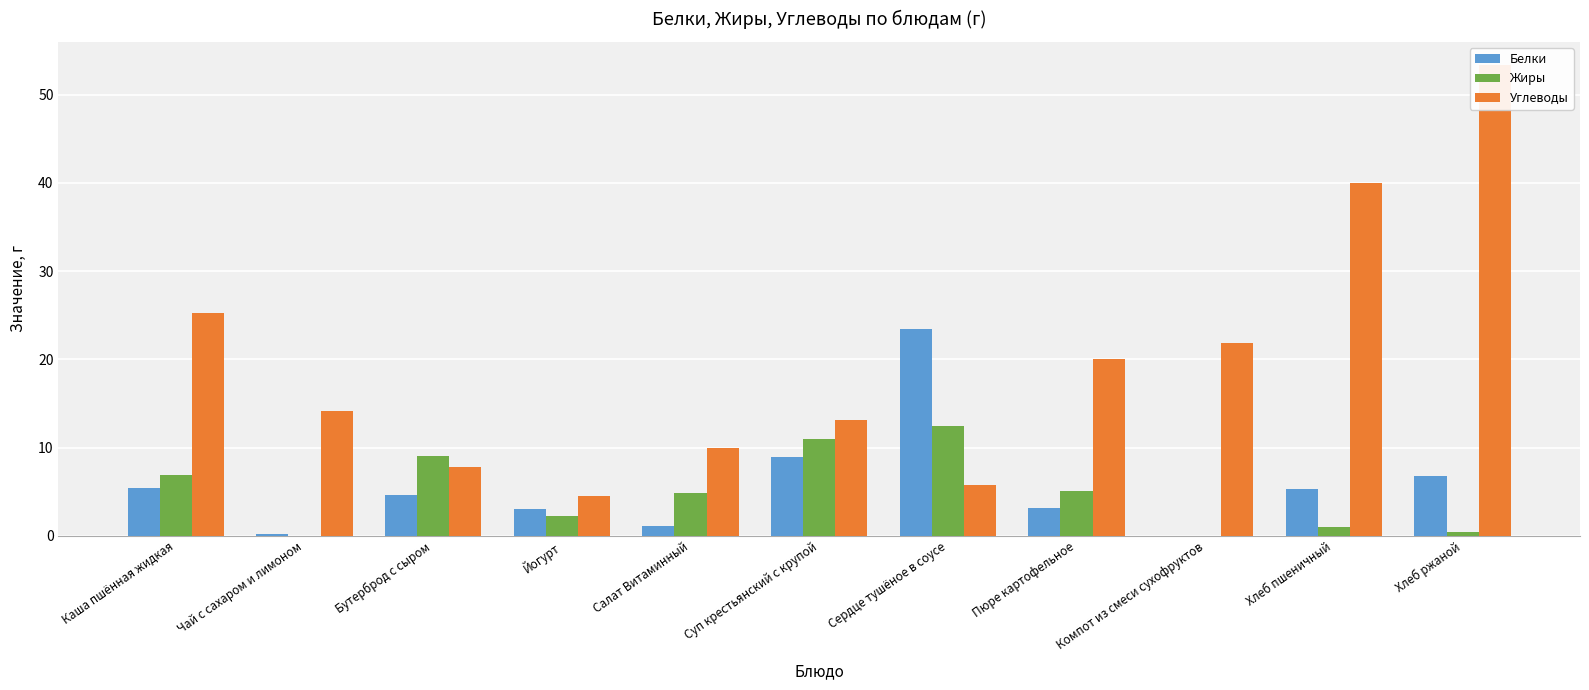

True or false: Углеводы has a value of 20.0 at Пюре картофельное.

True